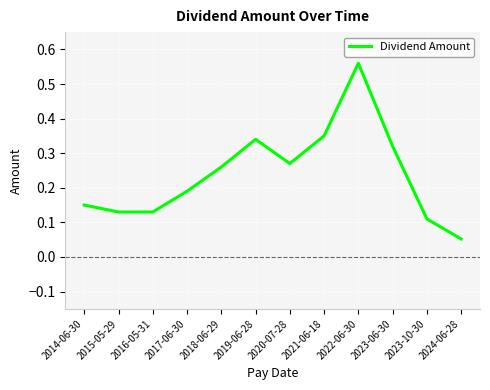

Which label corresponds to the smallest value in the chart?

2024-06-28